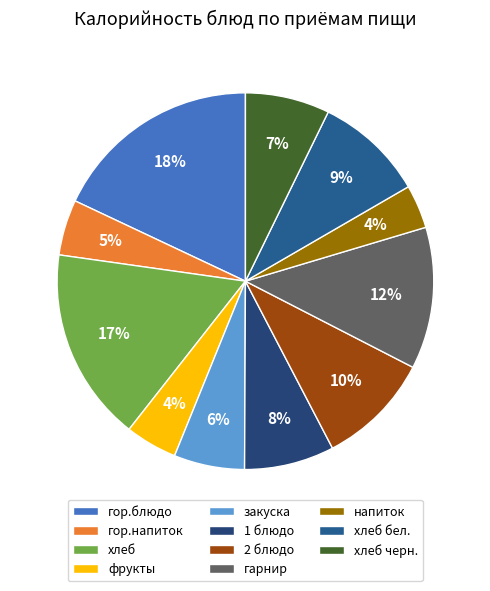

To the nearest percent, what is the difference between the largest and smallest slice percentages?

14%